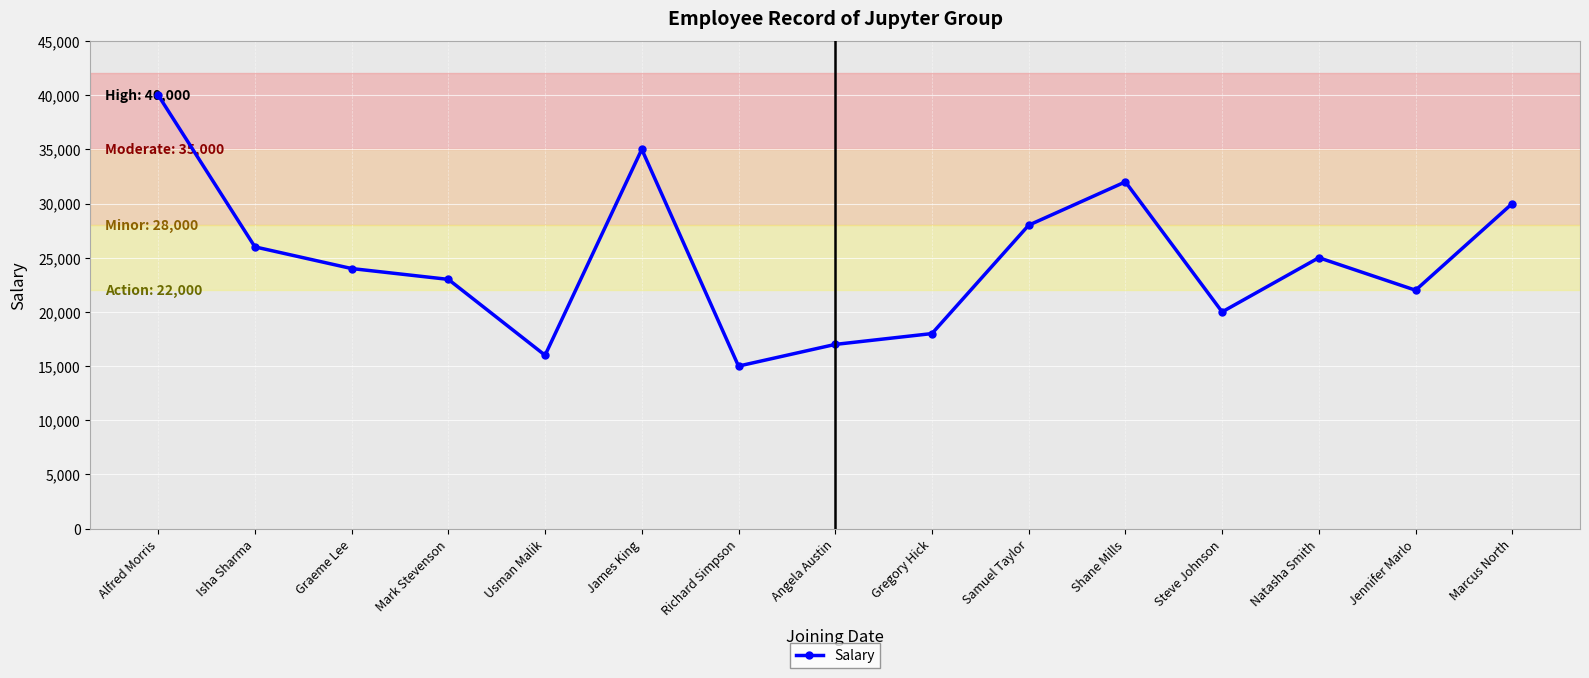

True or false: the data shows 24000 at Graeme Lee.

True